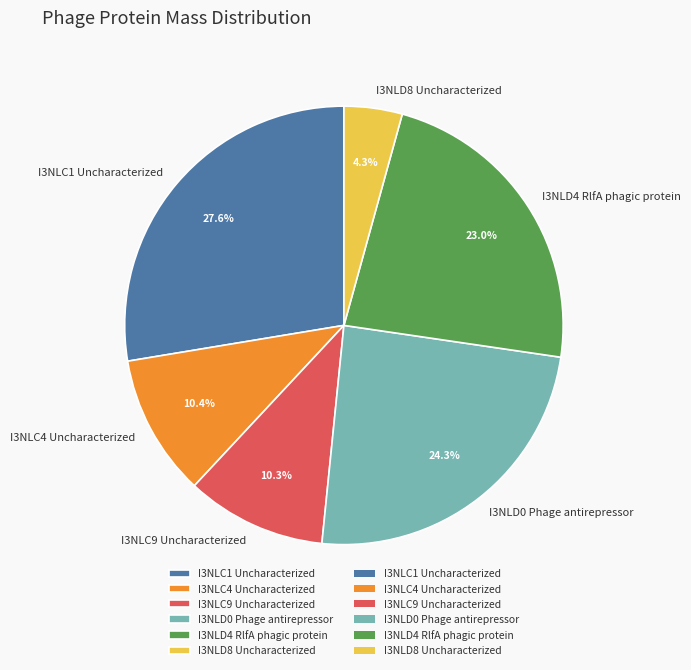

Which slice is the largest?

I3NLC1 Uncharacterized